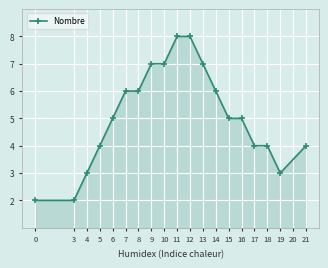

Count the number of categories in the chart.

19